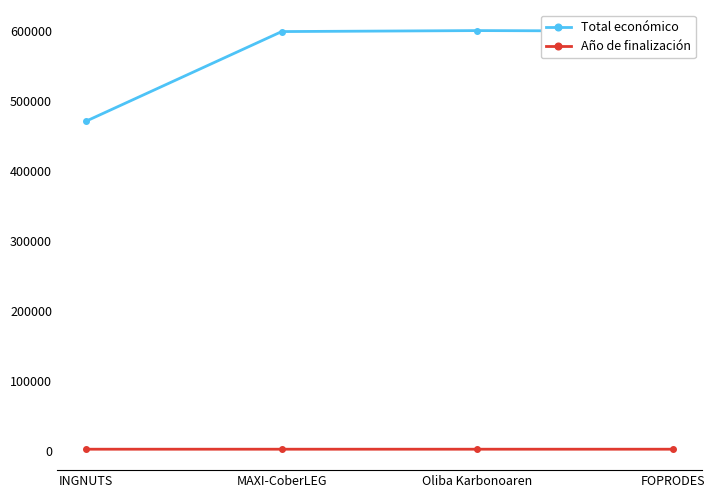

Is the value of Año de finalización at Oliba Karbonoaren greater than the value of Total económico at FOPRODES?

No